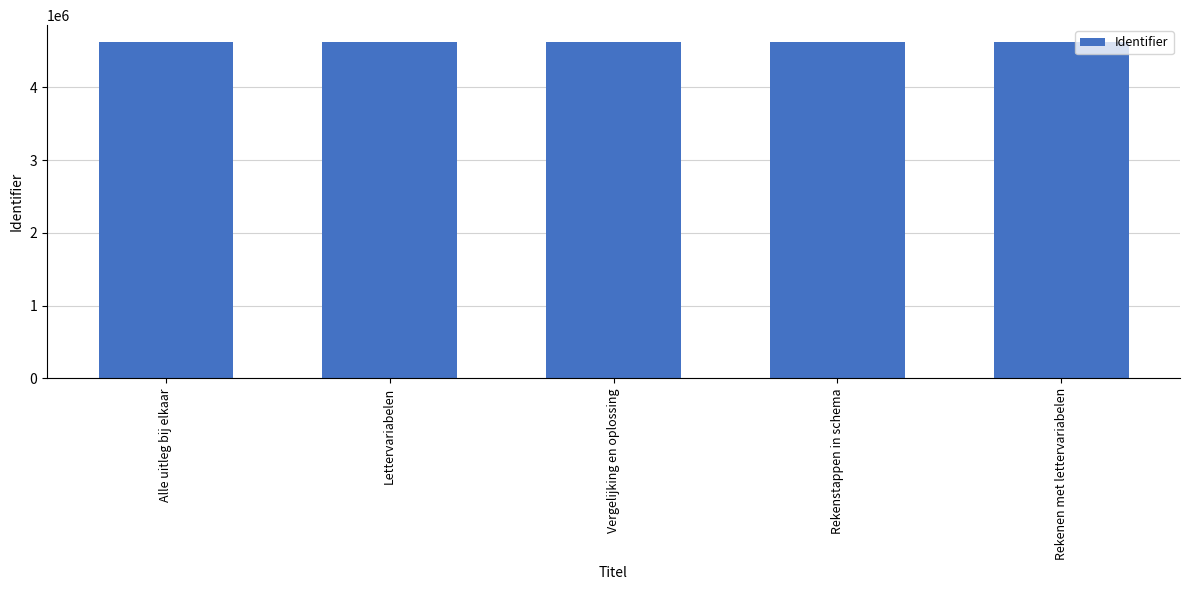

Are the bars horizontal?

No